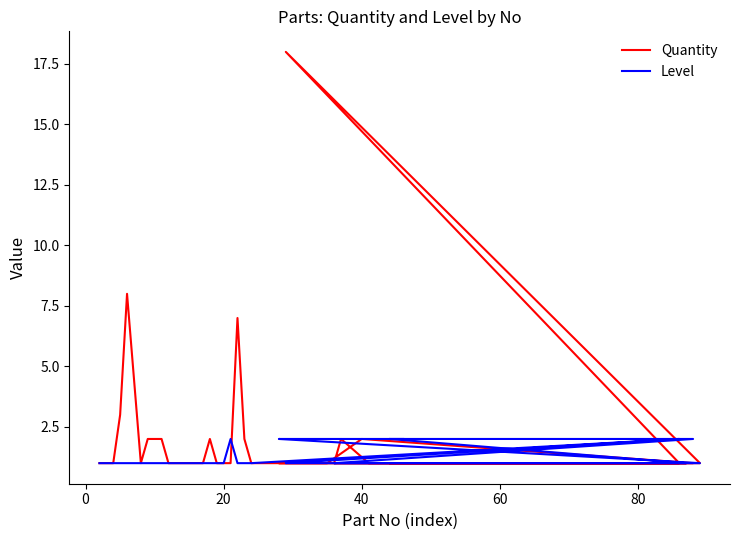

True or false: Quantity and Level intersect in this chart.

True